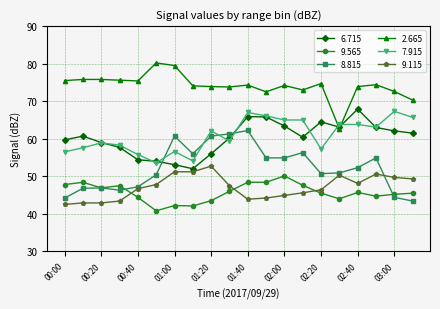

What is the value of the 6.715 point at the 14th from the left?

60.4